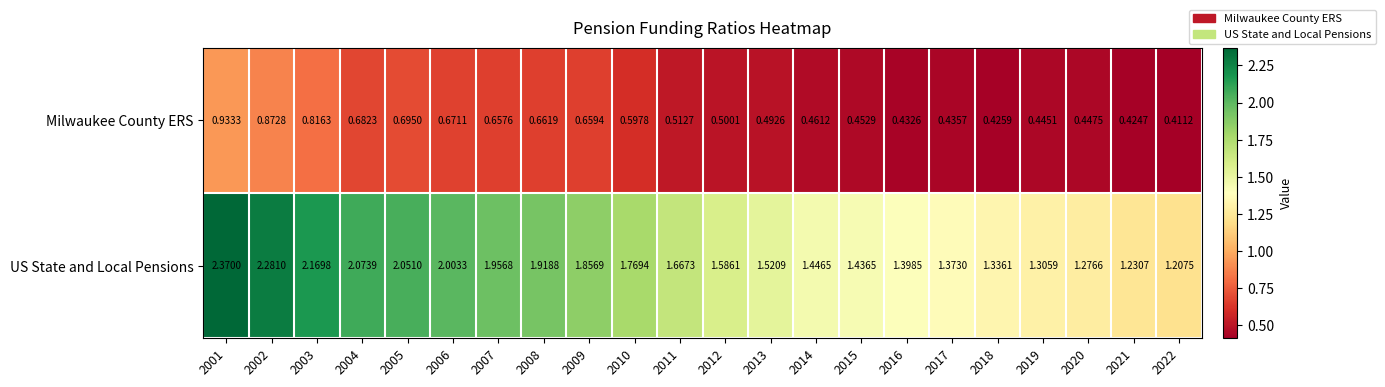

What is the total value across all series at 2008?

2.6